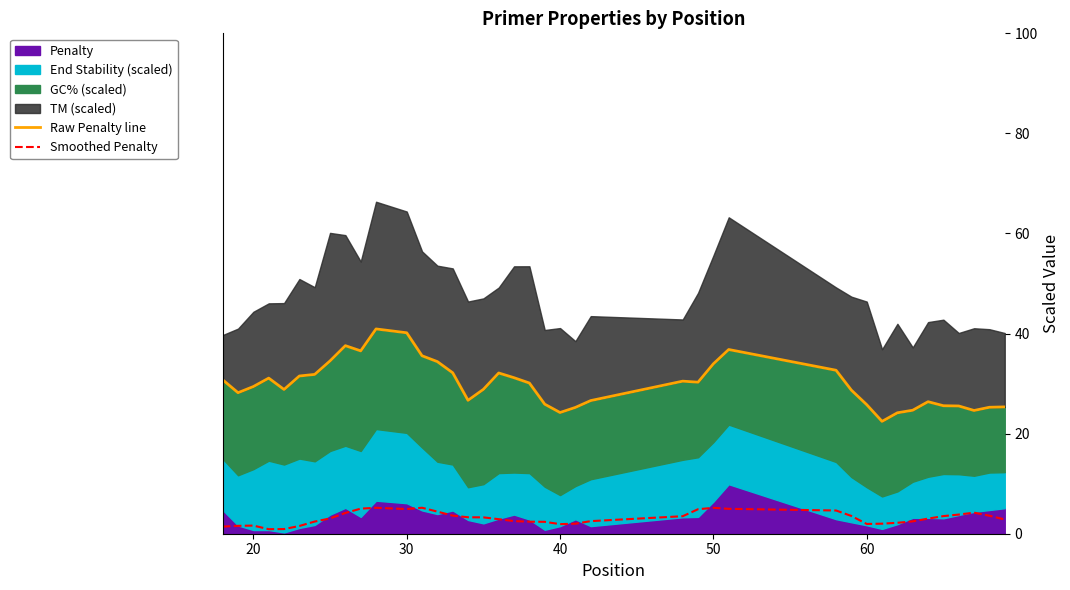

What is the maximum value for Smoothed Penalty?

5.2